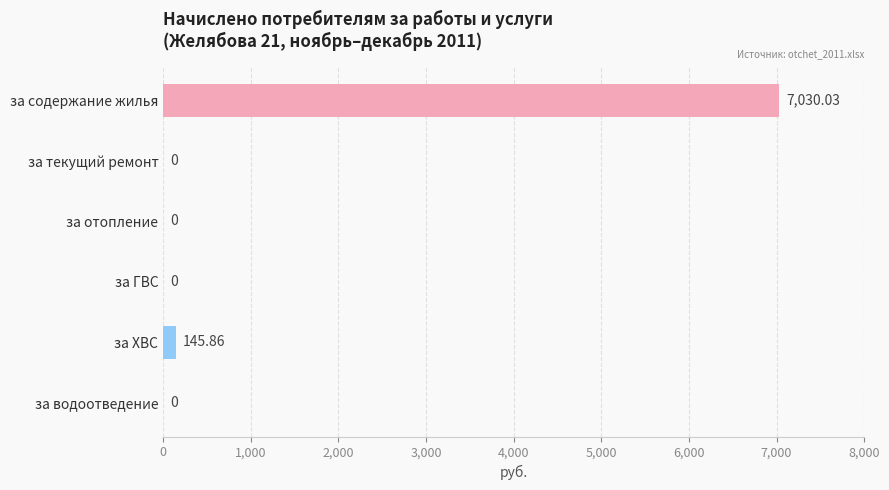

Between за ХВС and за водоотведение, which is larger?

за ХВС